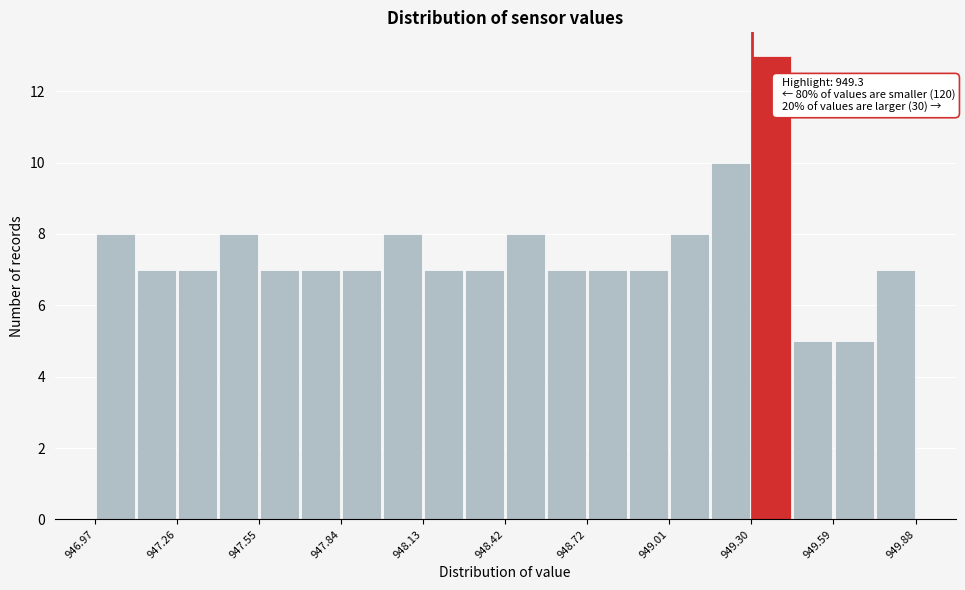

Read against the x-axis, roughly where is the centre of the tallest bar?

949.35